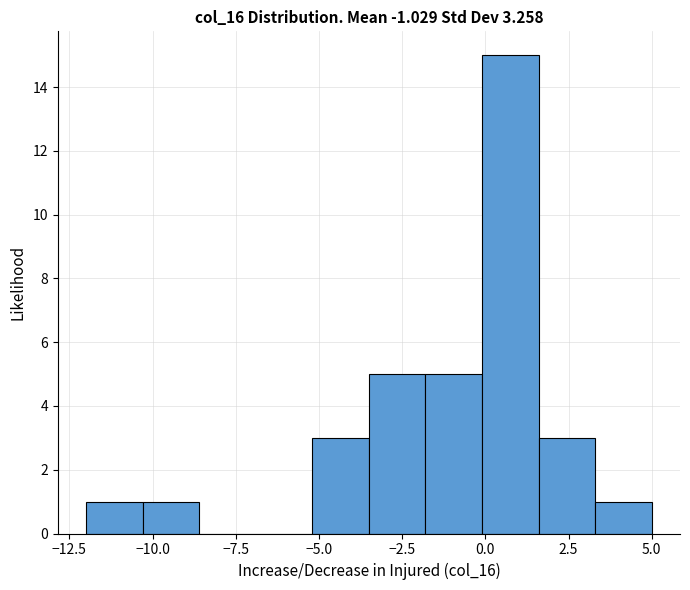

Around what value on the x-axis is the tallest bar? Give the approximate position of its centre, as read against the axis.

1.0